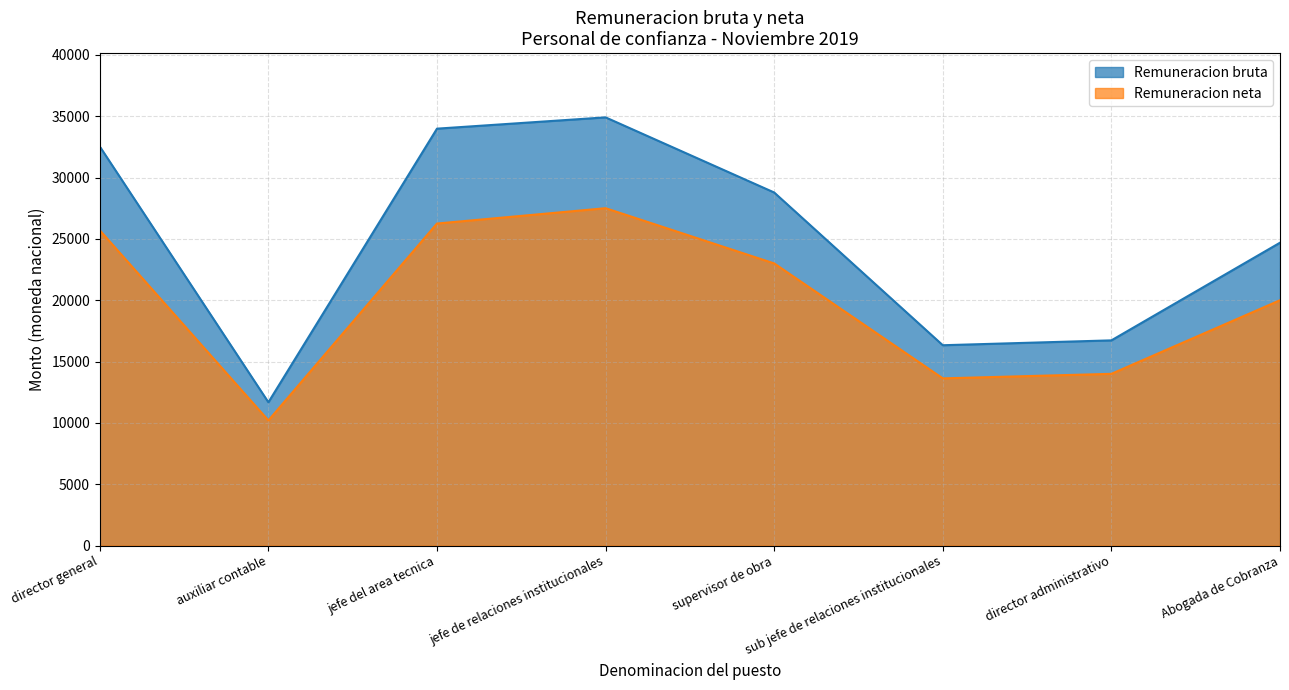

What is the label of the 7th point from the right?

auxiliar contable